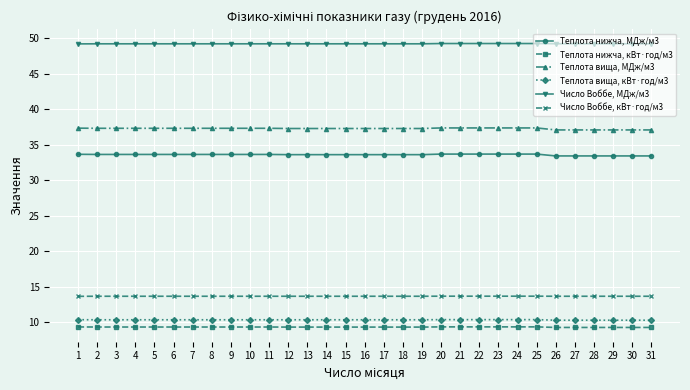

What is the maximum value for Число Воббе, МДж/м3?

49.2